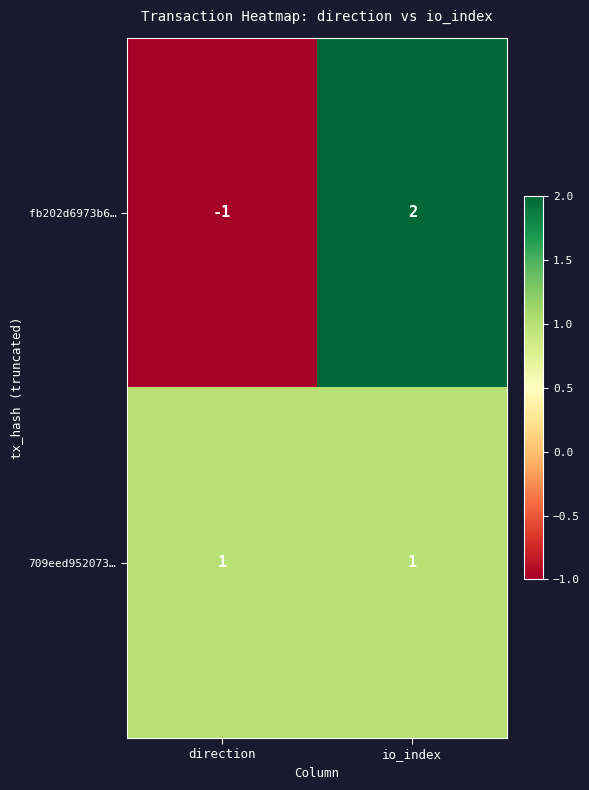

Reading right to left, list all the values displayed in this chart.

fb202d6973b6…: 2	-1
709eed952073…: 1	1